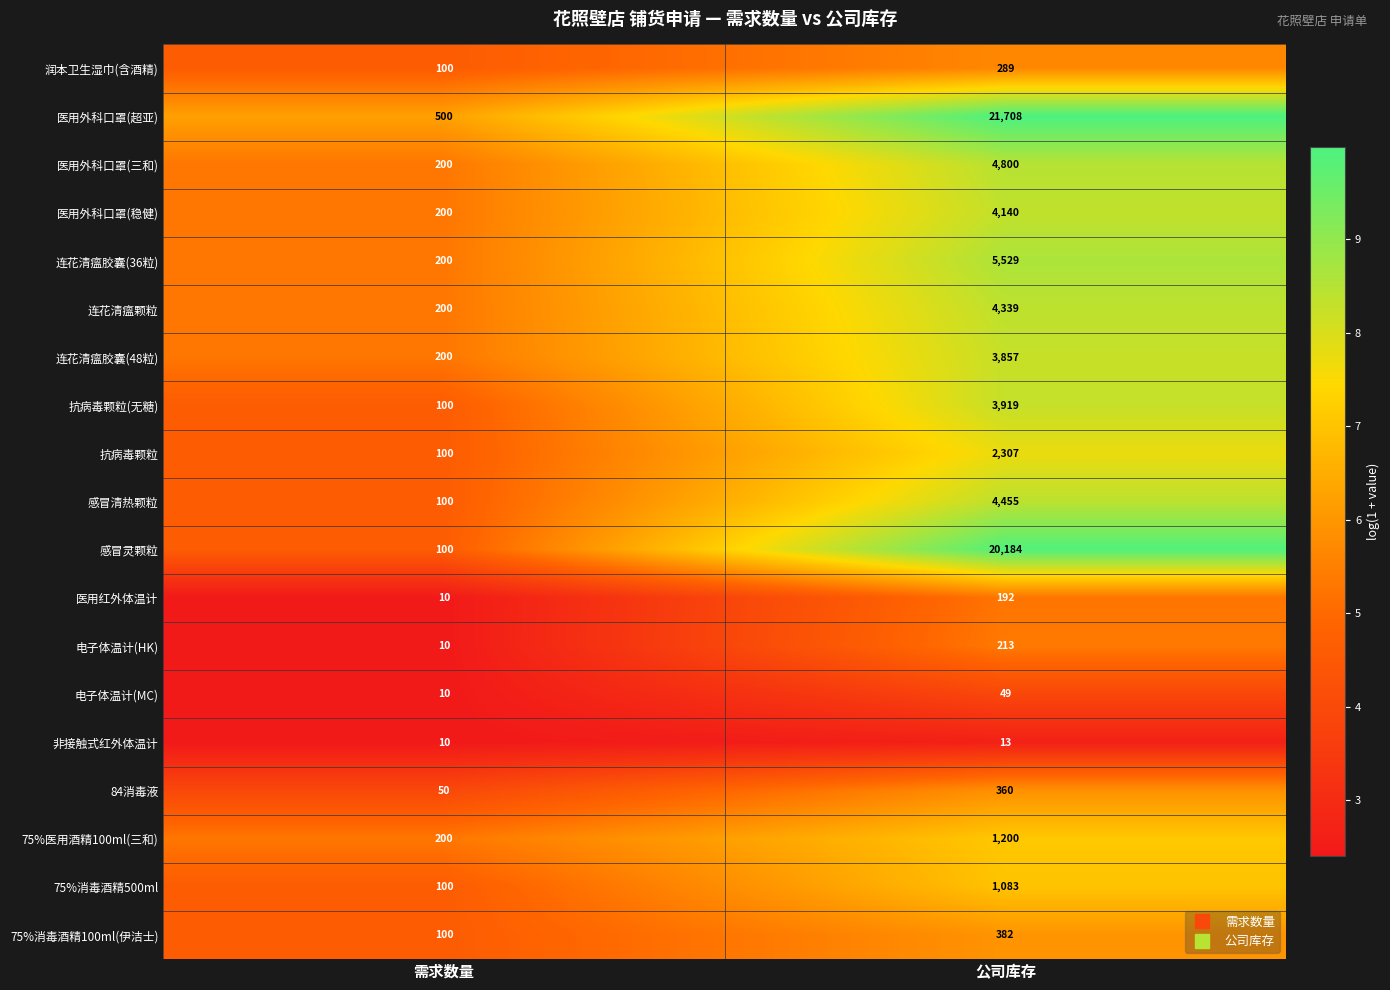

How many categories are shown in the chart?

2